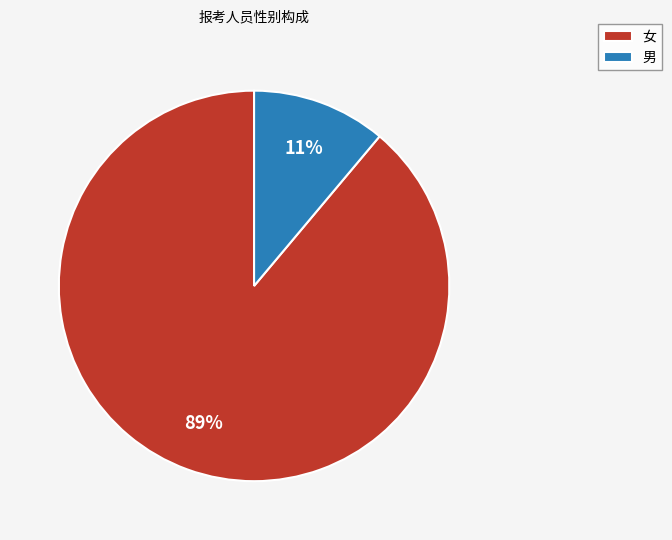

To the nearest percent, what is the difference between the largest and smallest slice percentages?

78%